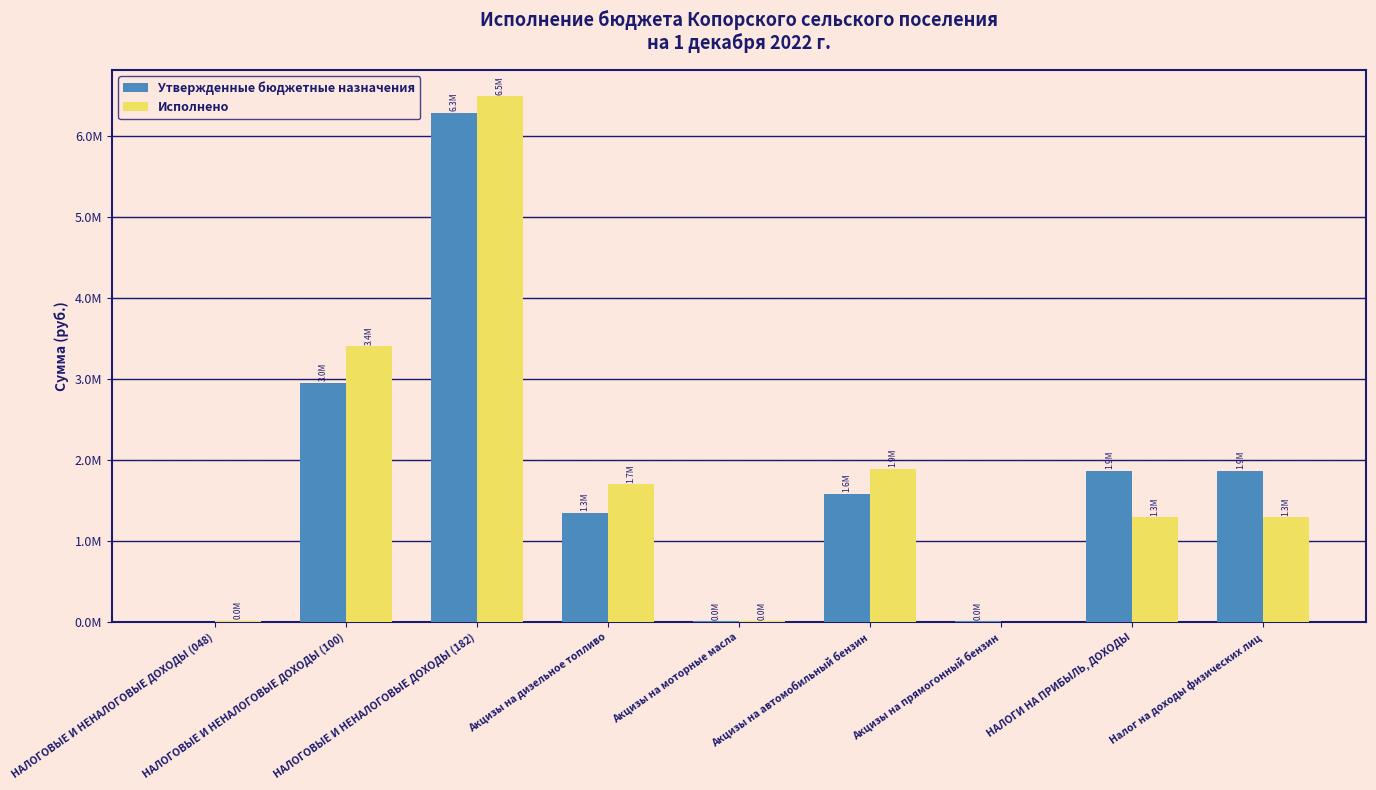

Where does the Утвержденные бюджетные назначения series first go above 1581248?

НАЛОГОВЫЕ И НЕНАЛОГОВЫЕ ДОХОДЫ (100)